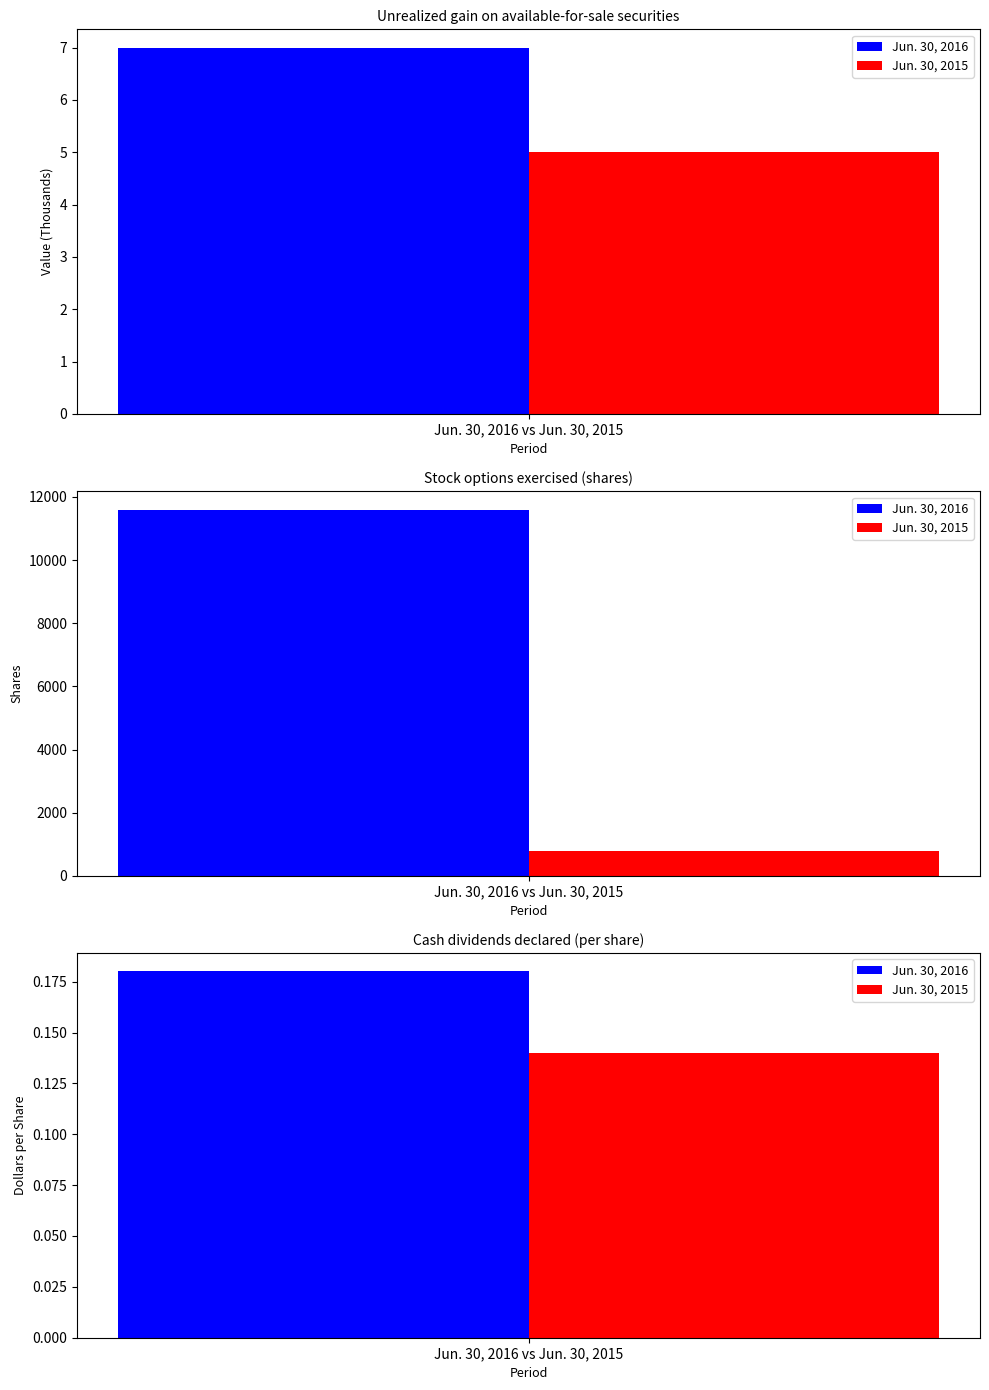

What position from the right is Unrealized gain on available-for-sale securities?

3